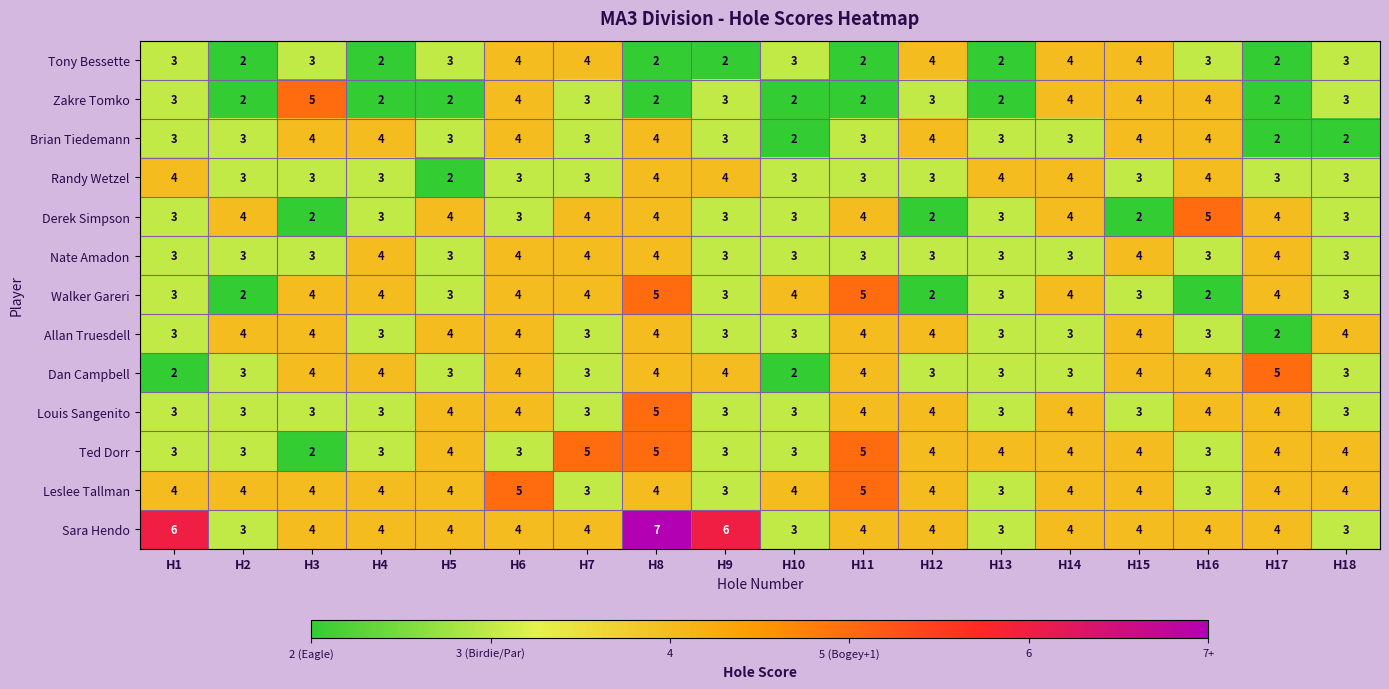

What is the minimum value shown in the chart?

2